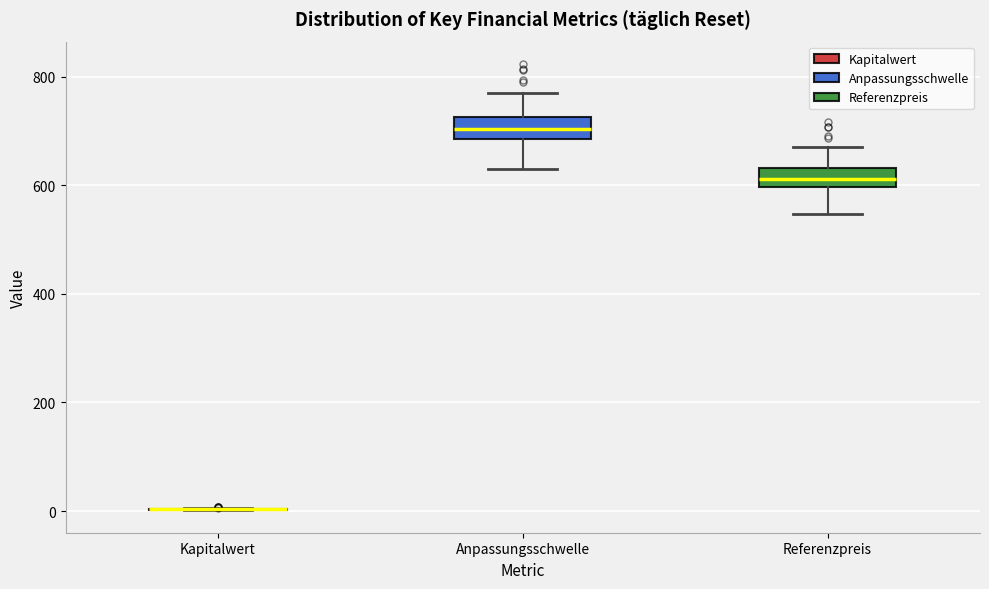

Reading left to right, transcribe this box plot: for each box, give where its median line is, the range the box spans, and where its two whiskers end, as read against the y-axis. The values are not printed on the chart, so give them approximately, as read against the axis.

Kapitalwert: box collapsed to a line at 0, whiskers 0 to 0
Anpassungsschwelle: median 700, box 680 to 720, whiskers 620 to 780
Referenzpreis: median 620, box 600 to 640, whiskers 540 to 660